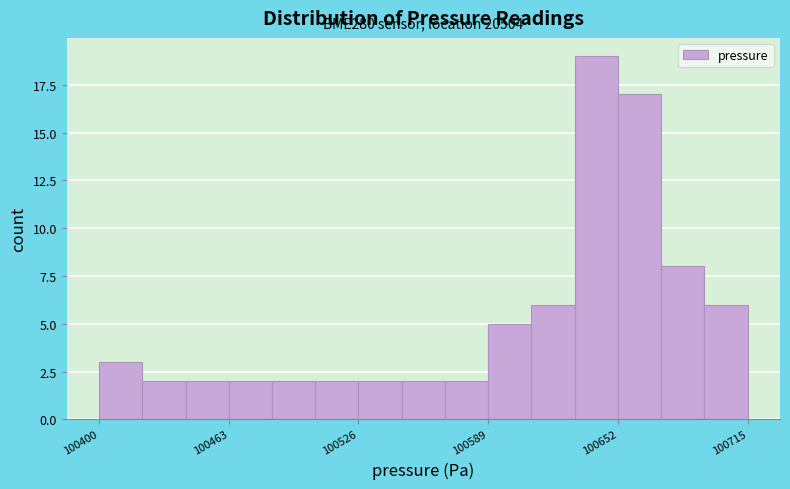

Read against the x-axis, roughly where is the centre of the tallest bar?

100640